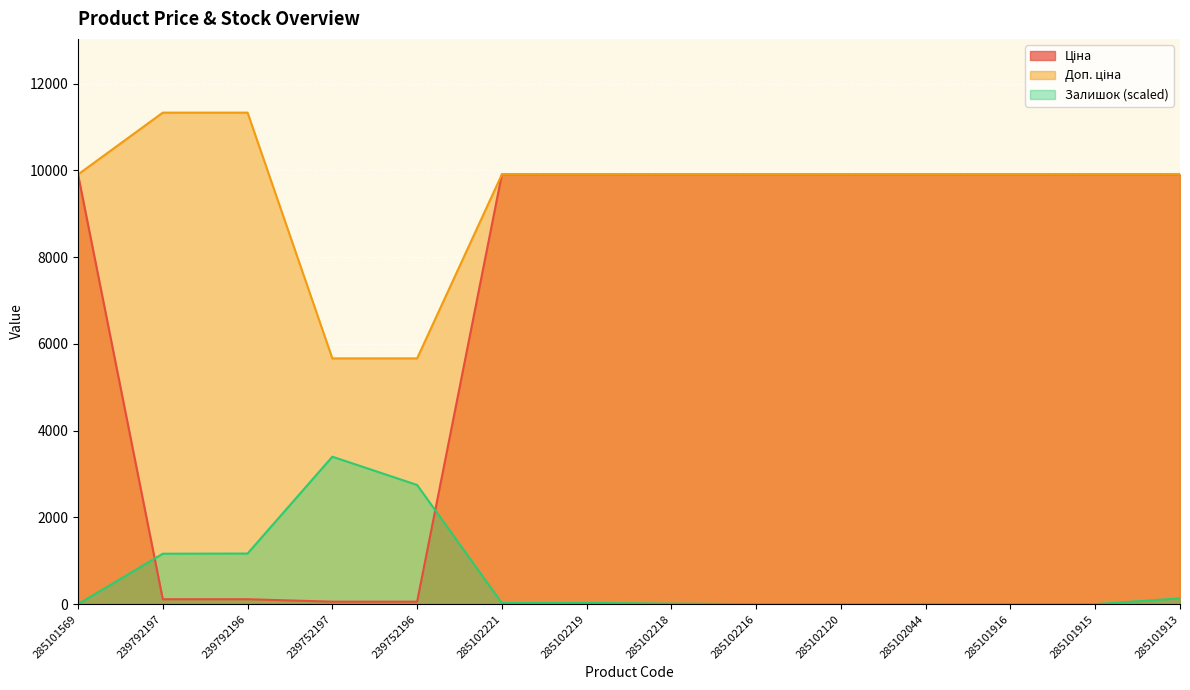

What is the highest value of the Залишок series?

3400.2